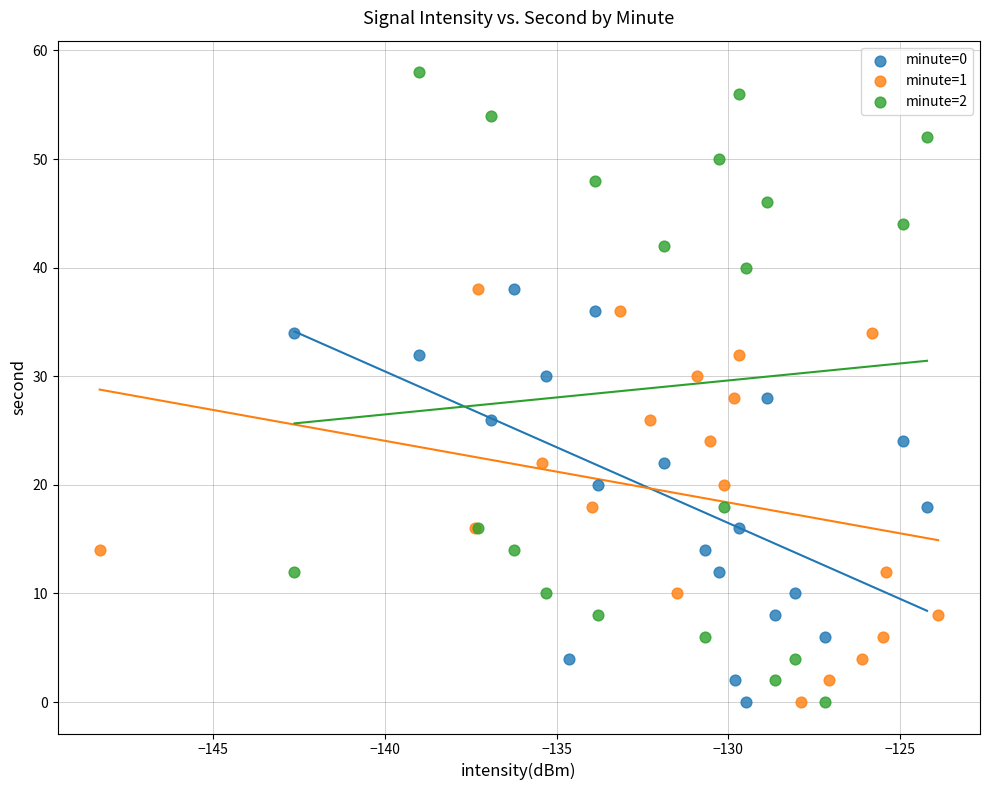

What are all the series names shown in the legend?

minute=0, minute=1, minute=2